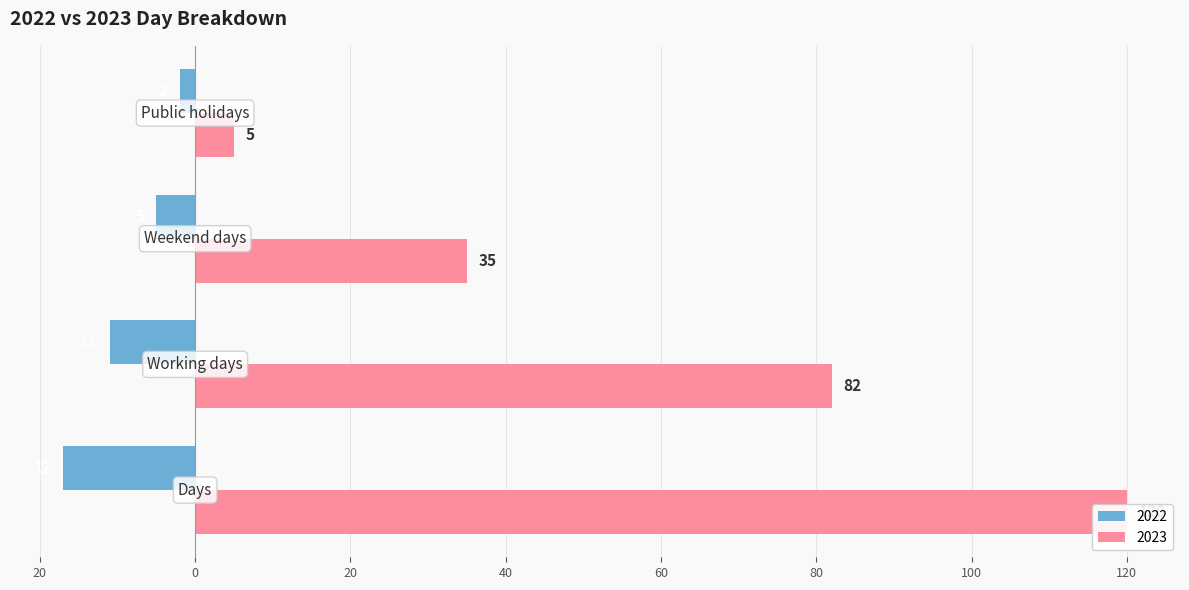

At Days, list the series in order from smallest to largest.

2022, 2023